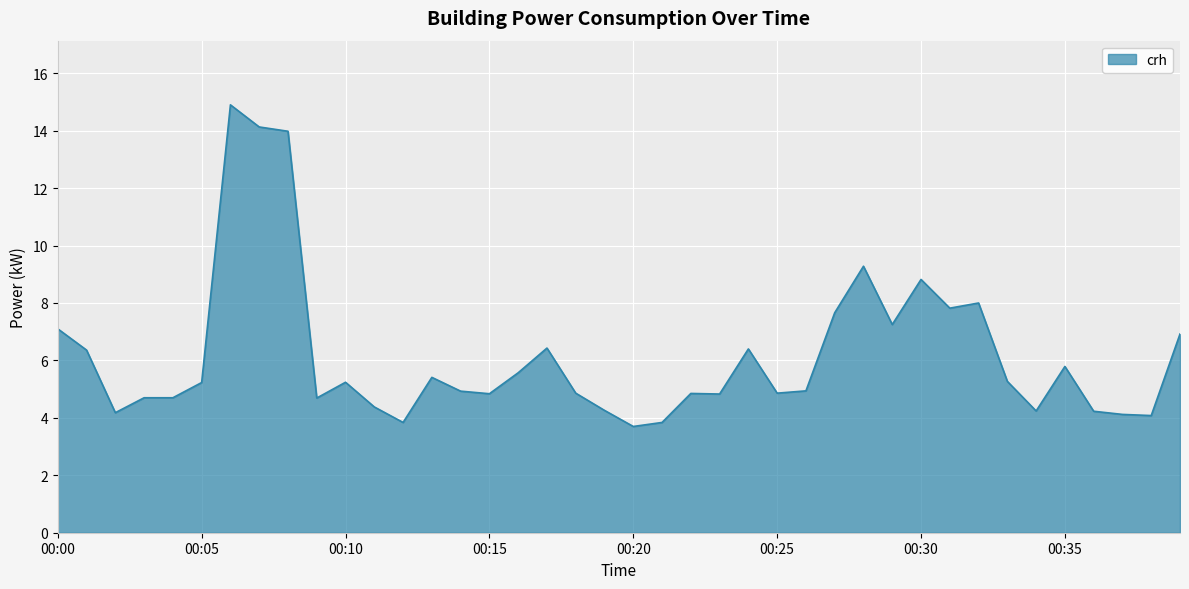

What is the greatest value displayed?

14.9